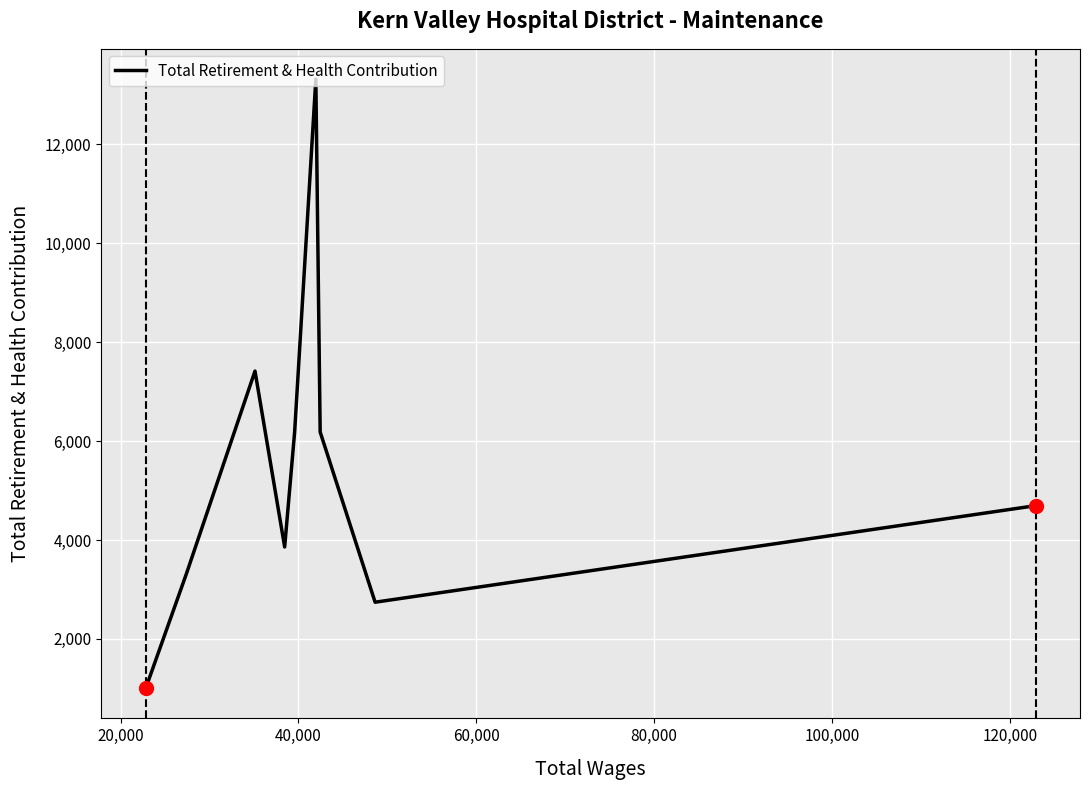

What is the smallest value displayed?

1008